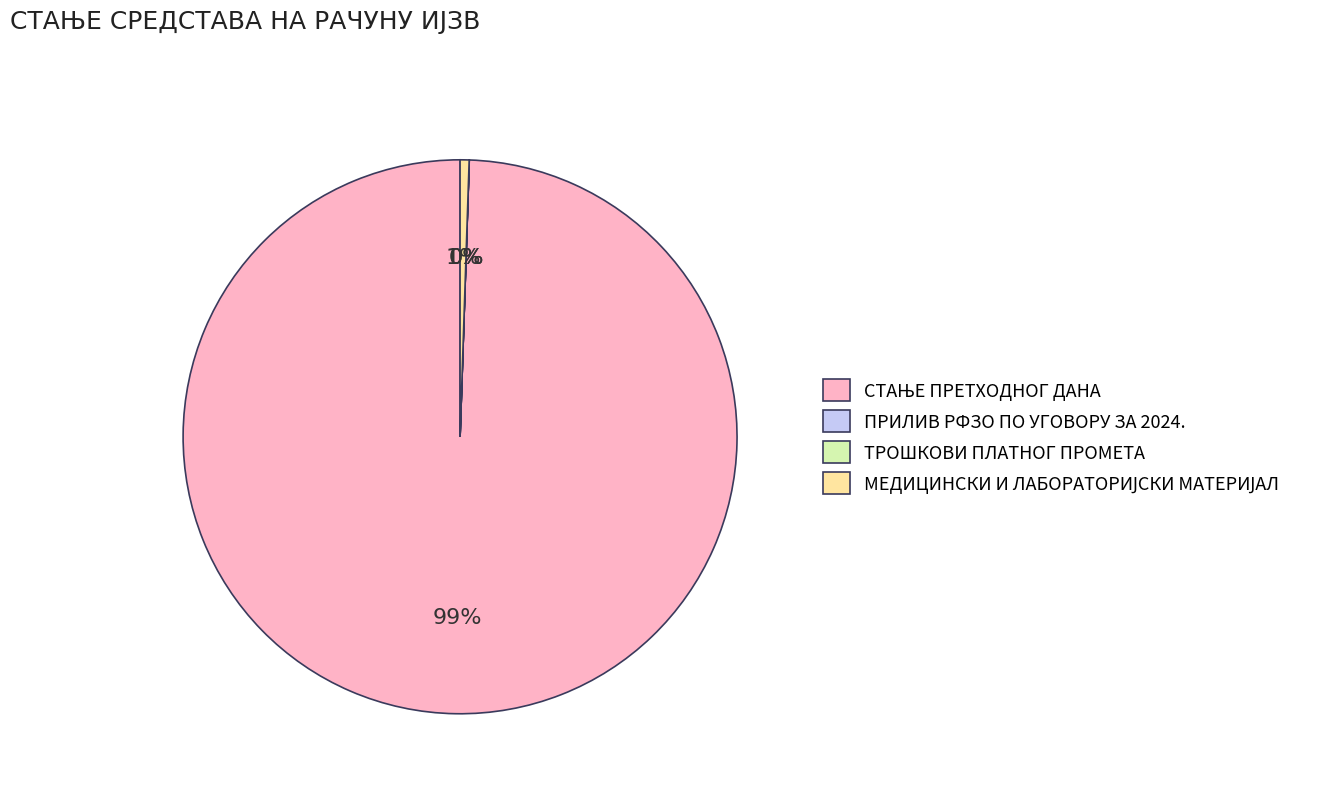

To the nearest percent, what is the difference between the largest and smallest slice percentages?

99%